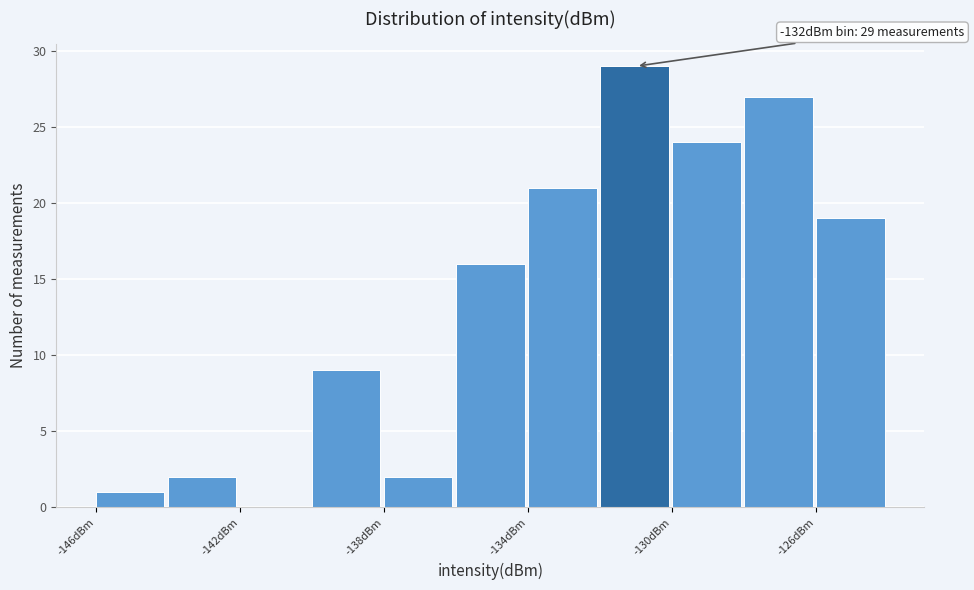

Over which range of the x-axis is the bar tallest?

-132 to -130